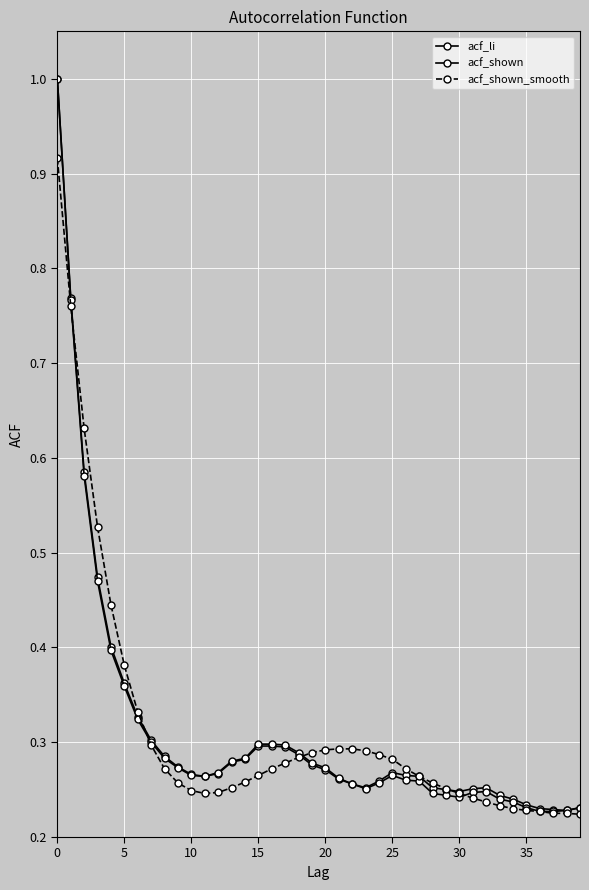

How many lines are shown in the chart?

3